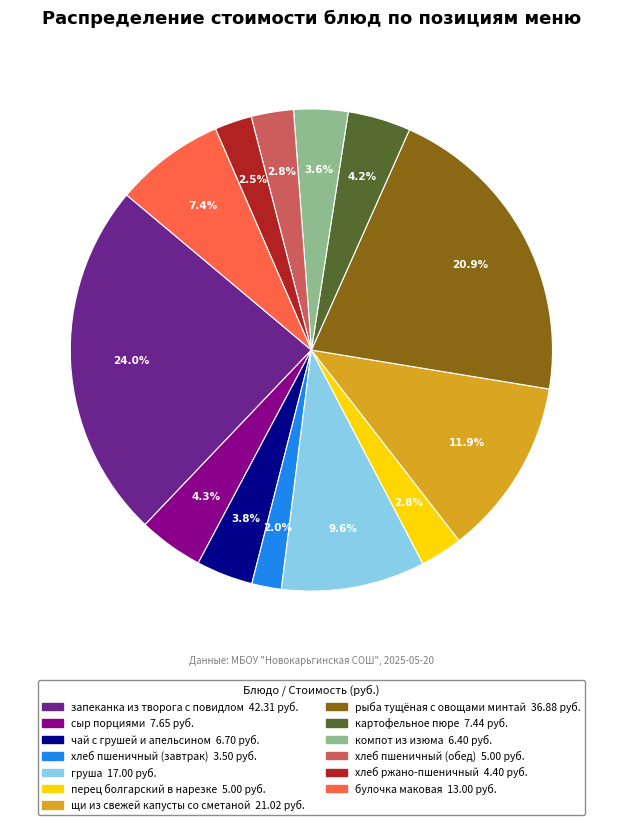

What is the ratio of the value at сыр порциями to the value at щи из свежей капусты со сметаной?

0.4